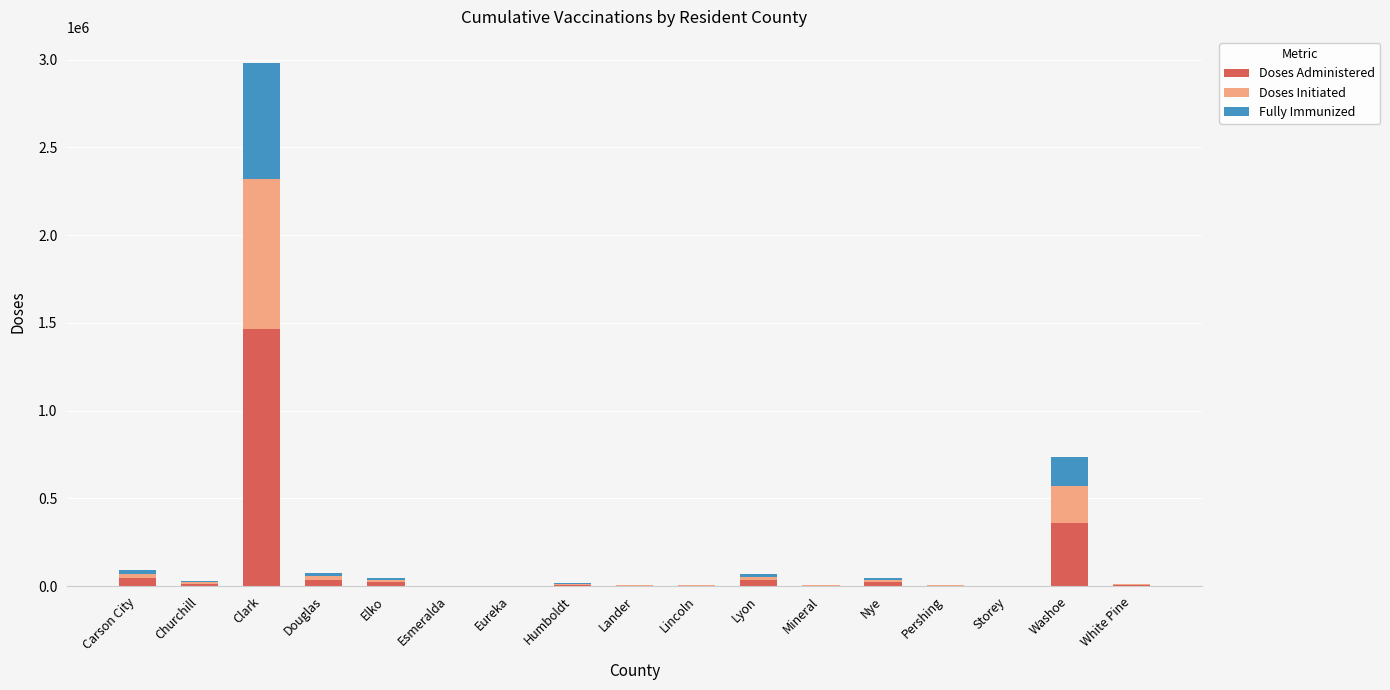

What is the maximum value for Doses Administered?

1463235